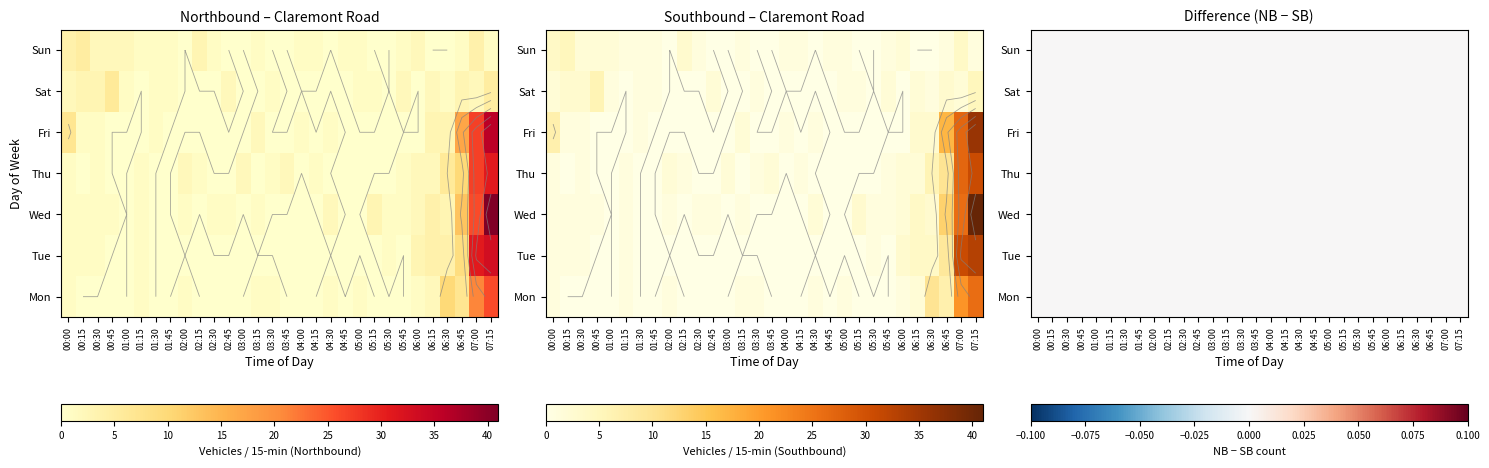

List the labels in order of Mon value, largest first.

07:15, 07:00, 06:30, 06:45, 06:15, 00:00, 01:15, 02:00, 03:15, 03:30, 04:30, 05:00, 06:00, 00:15, 00:30, 00:45, 01:00, 01:30, 01:45, 02:15, 02:30, 02:45, 03:00, 03:45, 04:00, 04:15, 04:45, 05:15, 05:30, 05:45